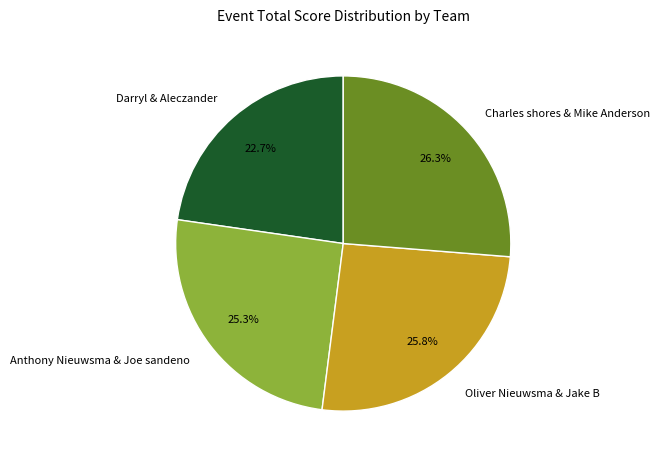

Do Anthony Nieuwsma & Joe sandeno and Charles shores & Mike Anderson together represent more than half of the pie?

Yes